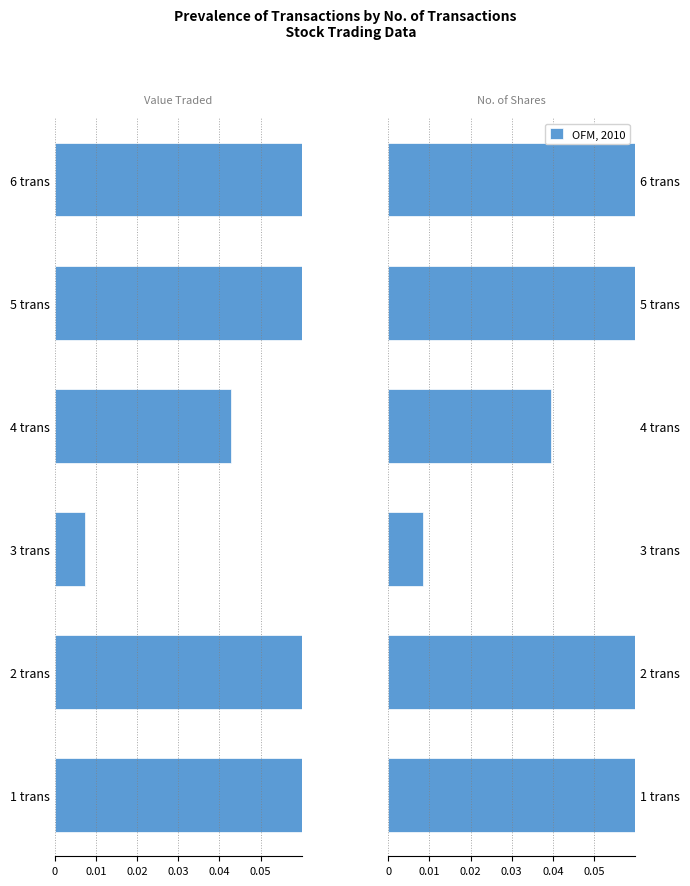

Between 4 trans and 6 trans, which series saw the biggest shift?

Value Traded